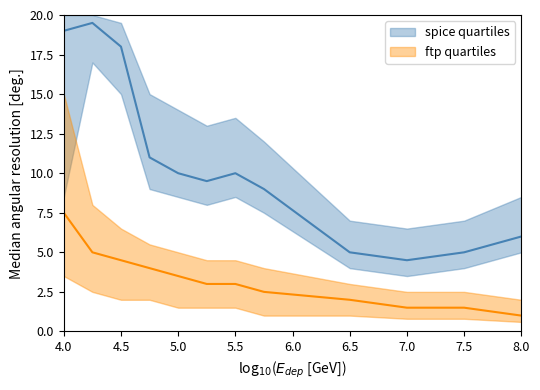

Which series has the widest spread of values?

spice median